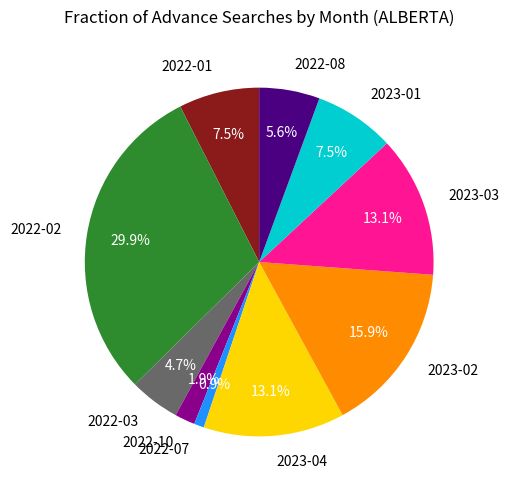

What is the ratio of the value at 2022-03 to the value at 2023-04?

0.4